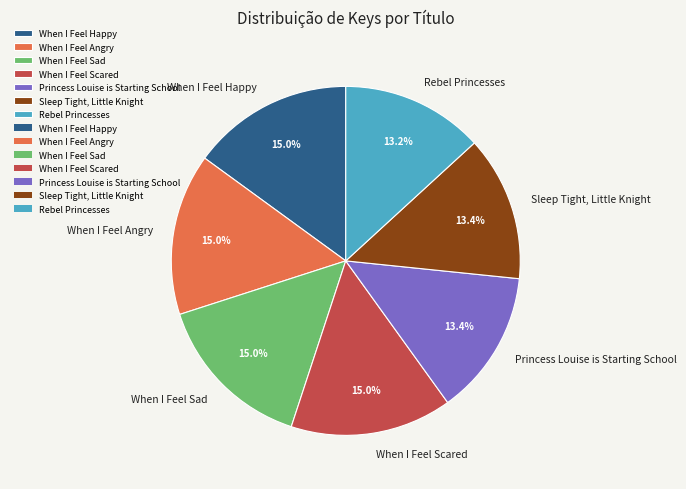

Does When I Feel Angry account for over 50% of the chart?

No